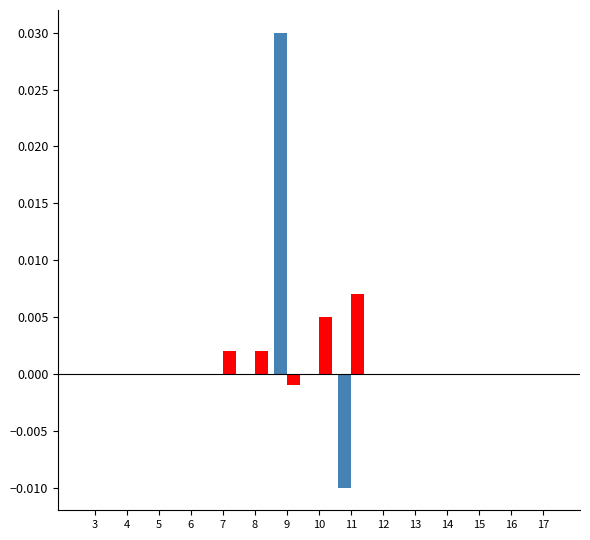

How many distinct data groups are displayed?

2